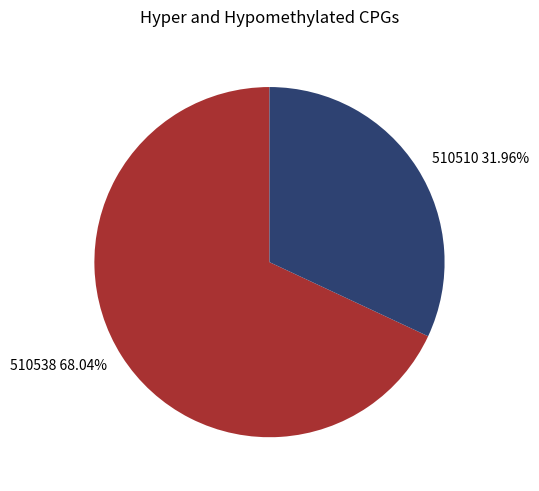

How many slices are in this pie chart?

2